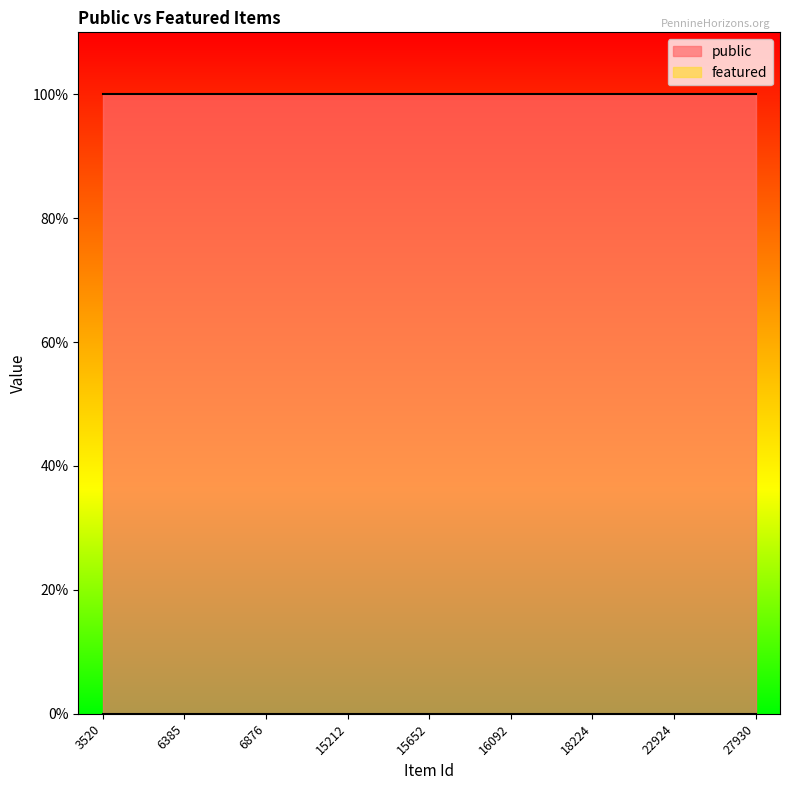

Rank the series at 22924 from lowest to highest value.

featured, public